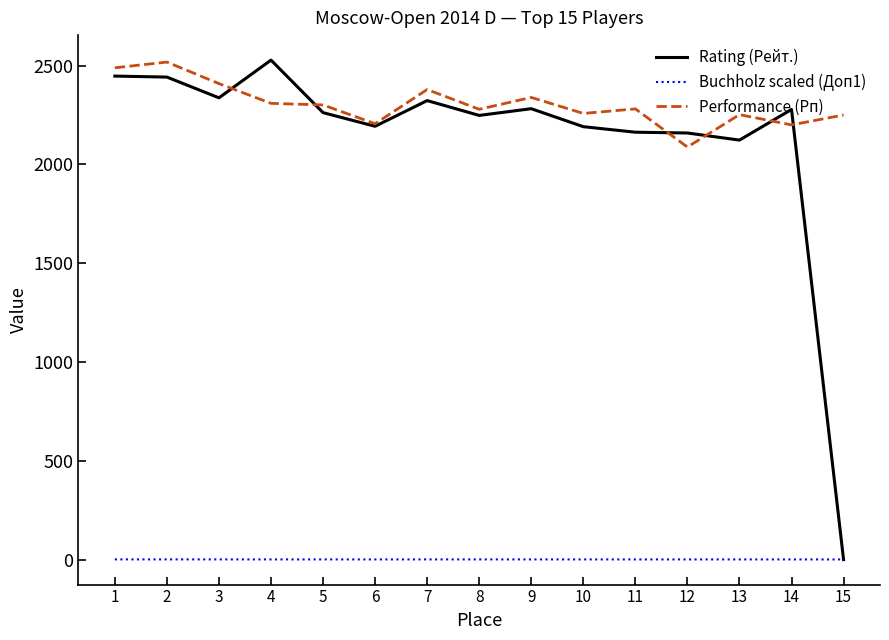

Which series has the largest total across all categories?

Performance (Рп)